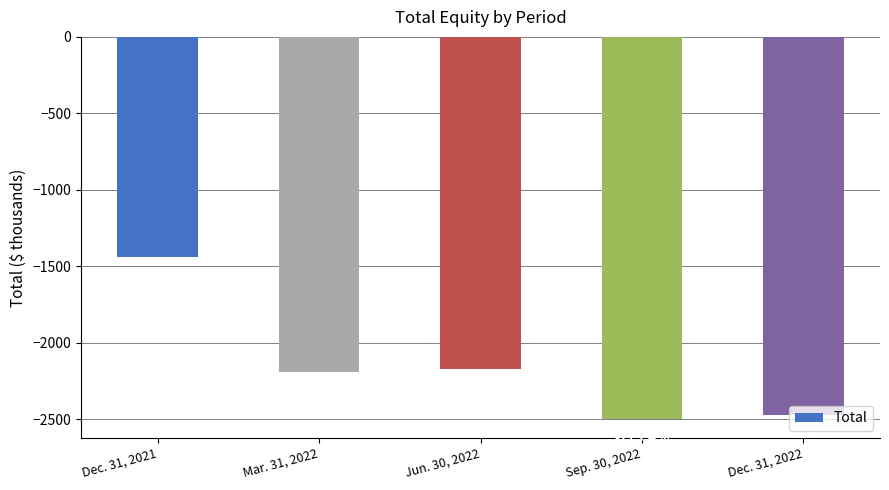

Are the bars horizontal?

No